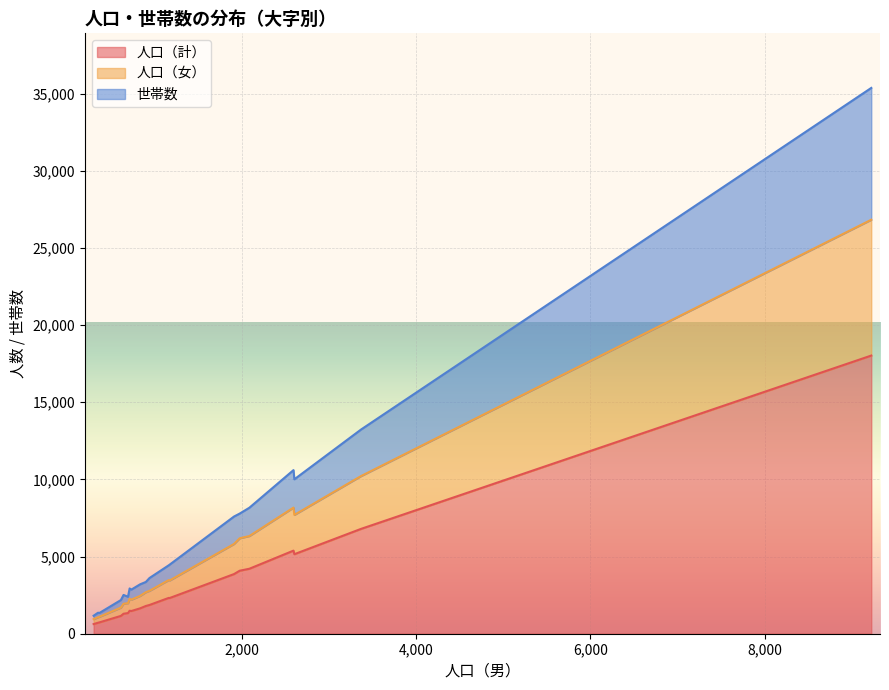

What is the highest value of the 人口（計） series?

18024